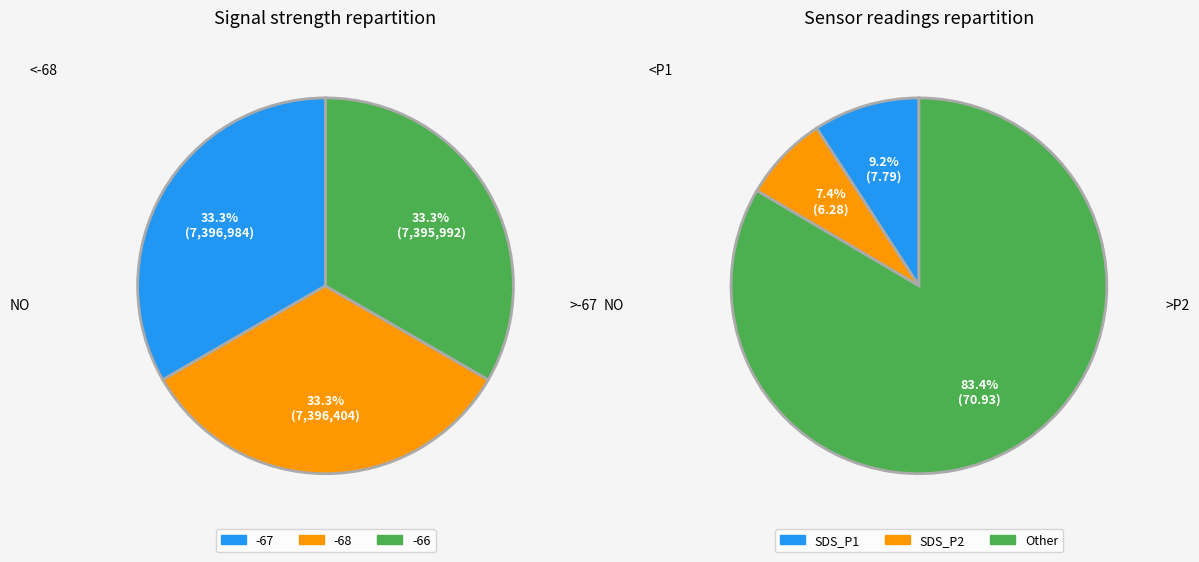

Is it true that BME280_pressure is 86% of the pie?

False